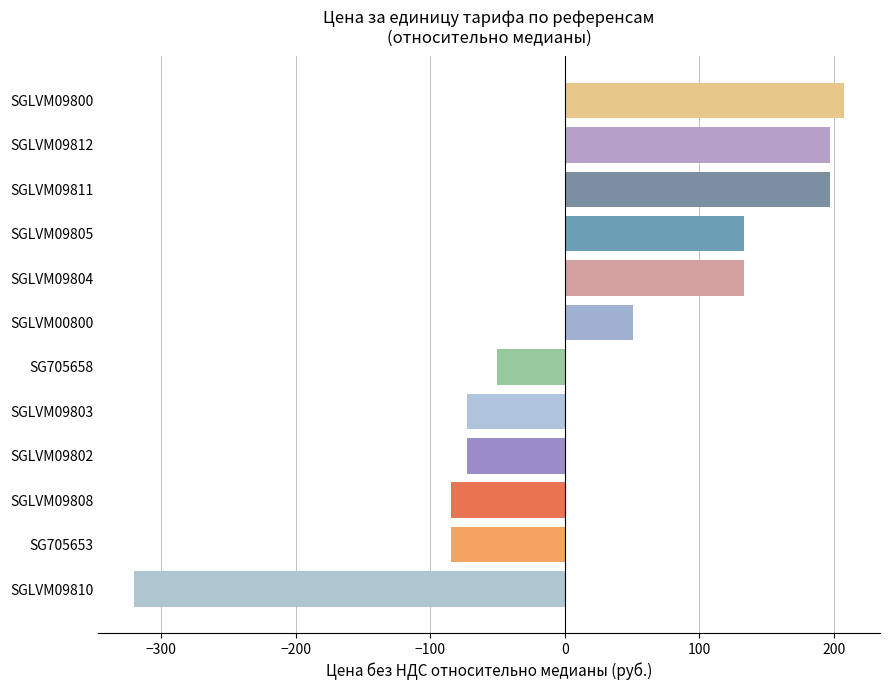

True or false: the data shows -73.0 at SGLVM09803.

True